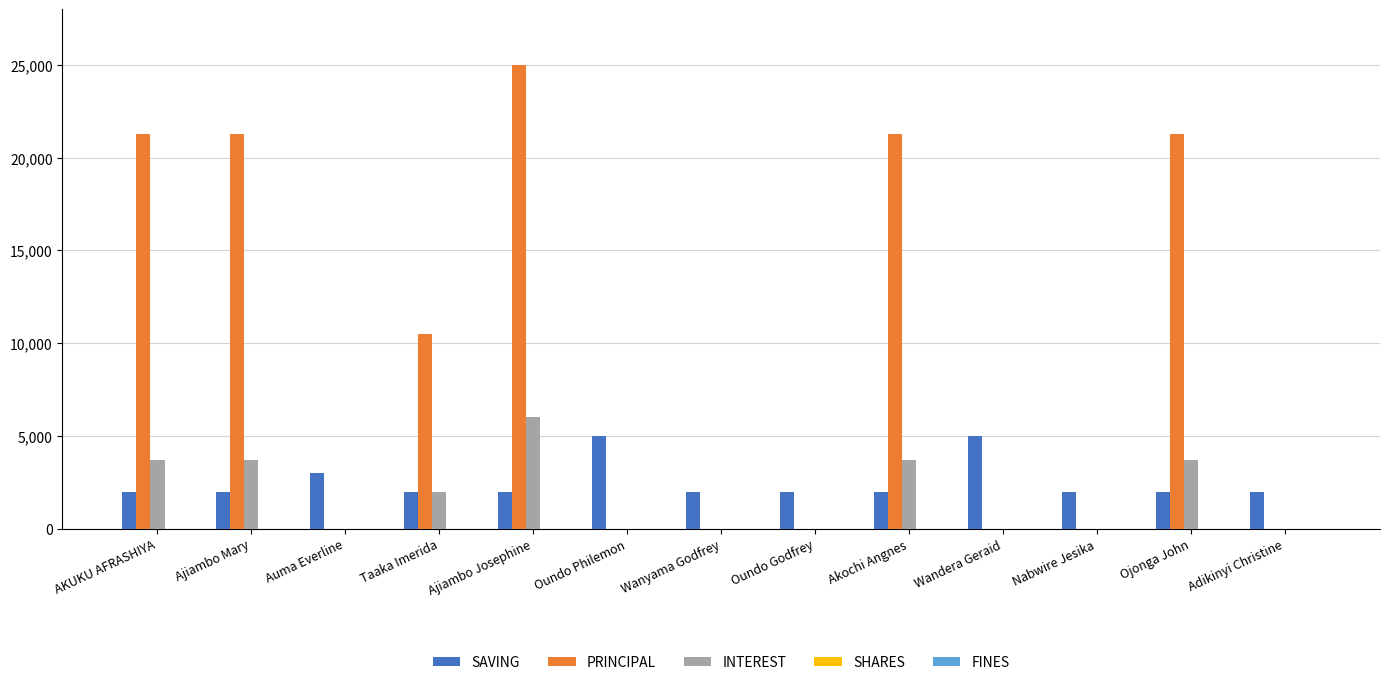

Is it true that SAVING equals 2000 at Adikinyi Christine?

True